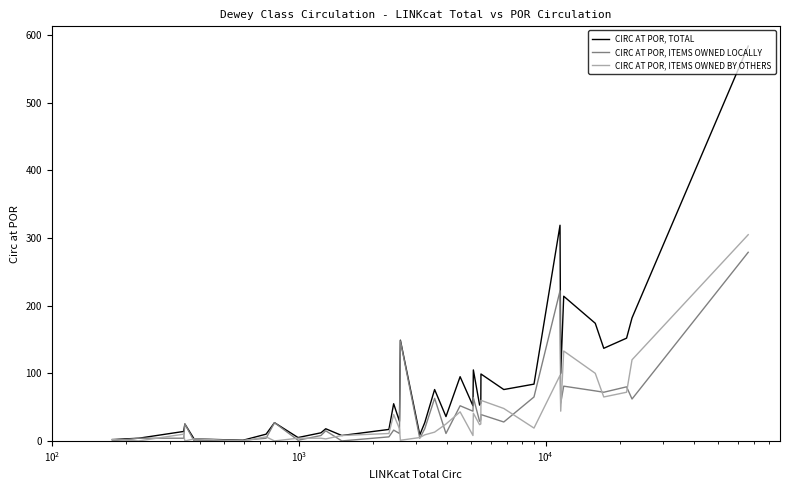

What is the greatest value displayed?

584